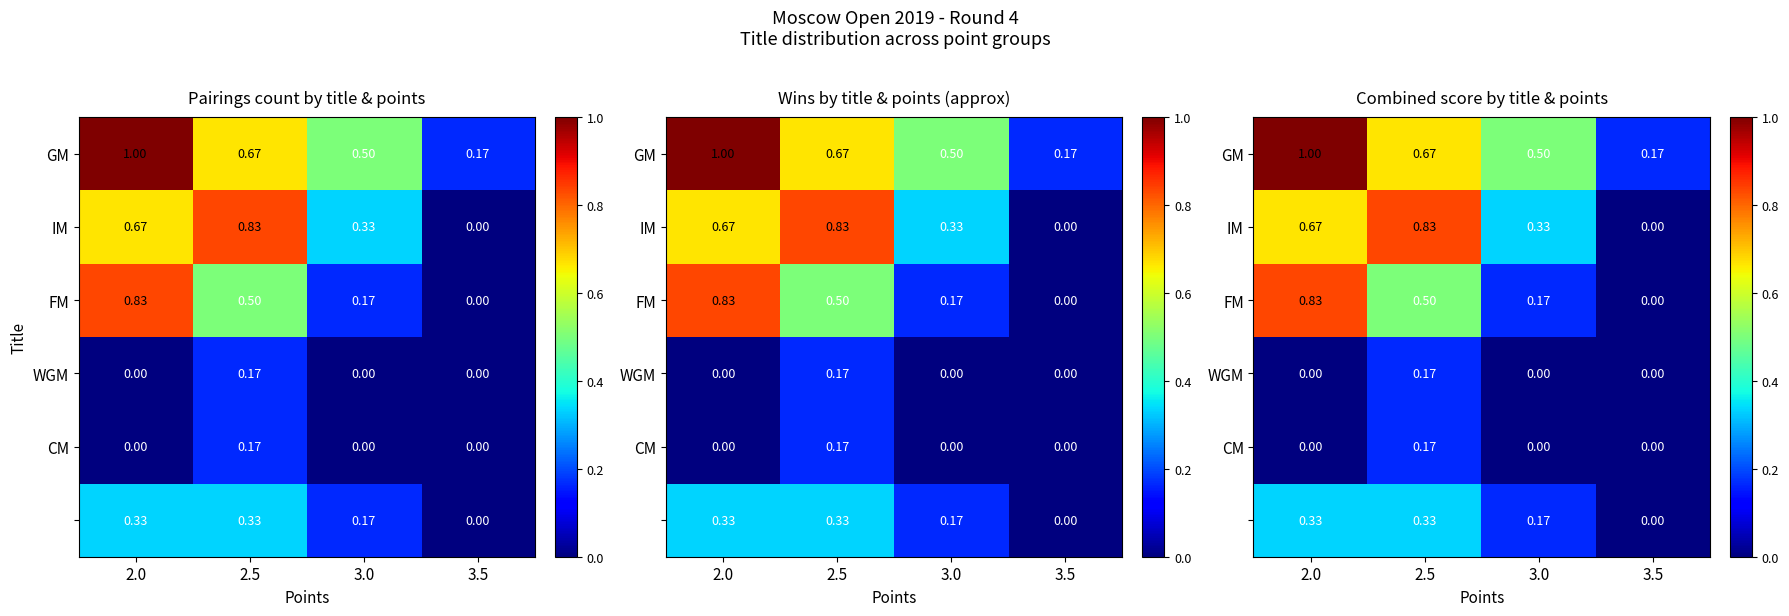

True or false: GM has a value of 0.1 at 3.5.

False